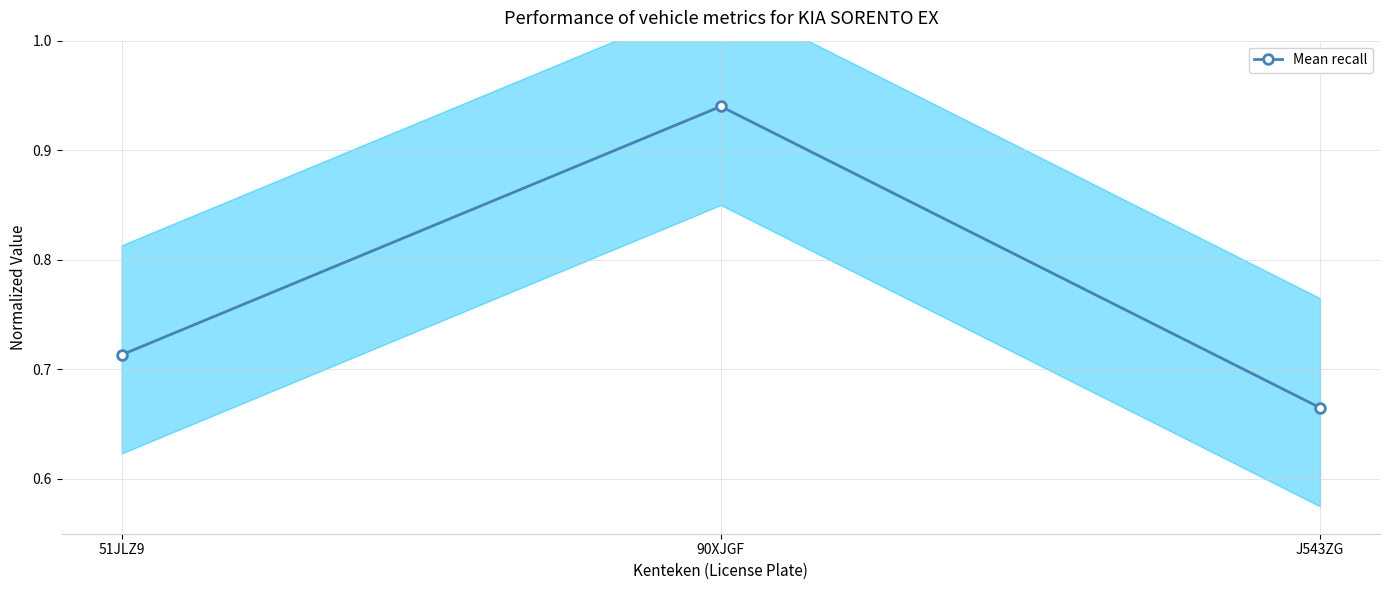

What is the change in value from 90XJGF to J543ZG?

-0.3